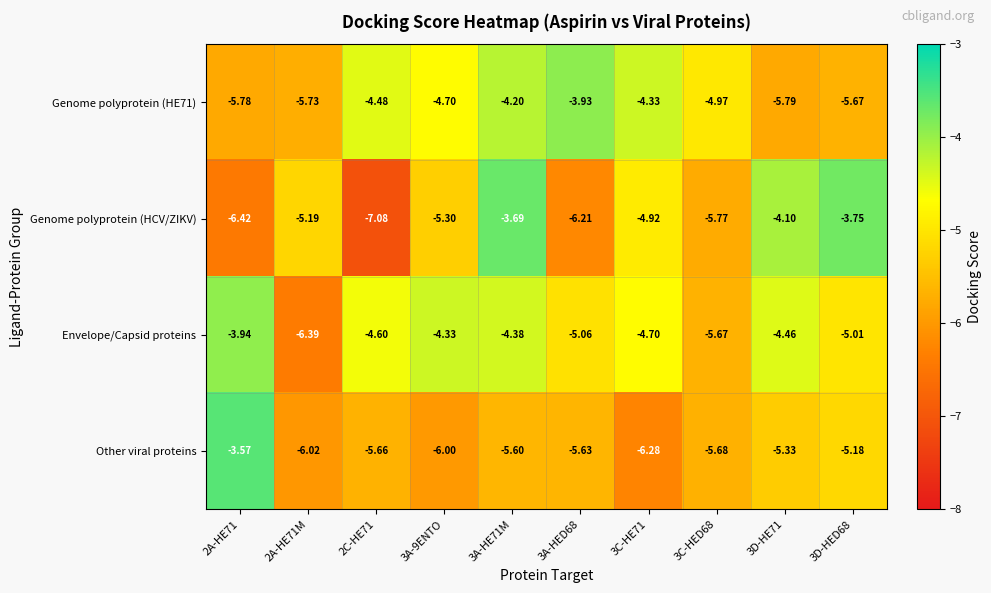

Which series has the widest spread of values?

Genome polyprotein (HCV/ZIKV)